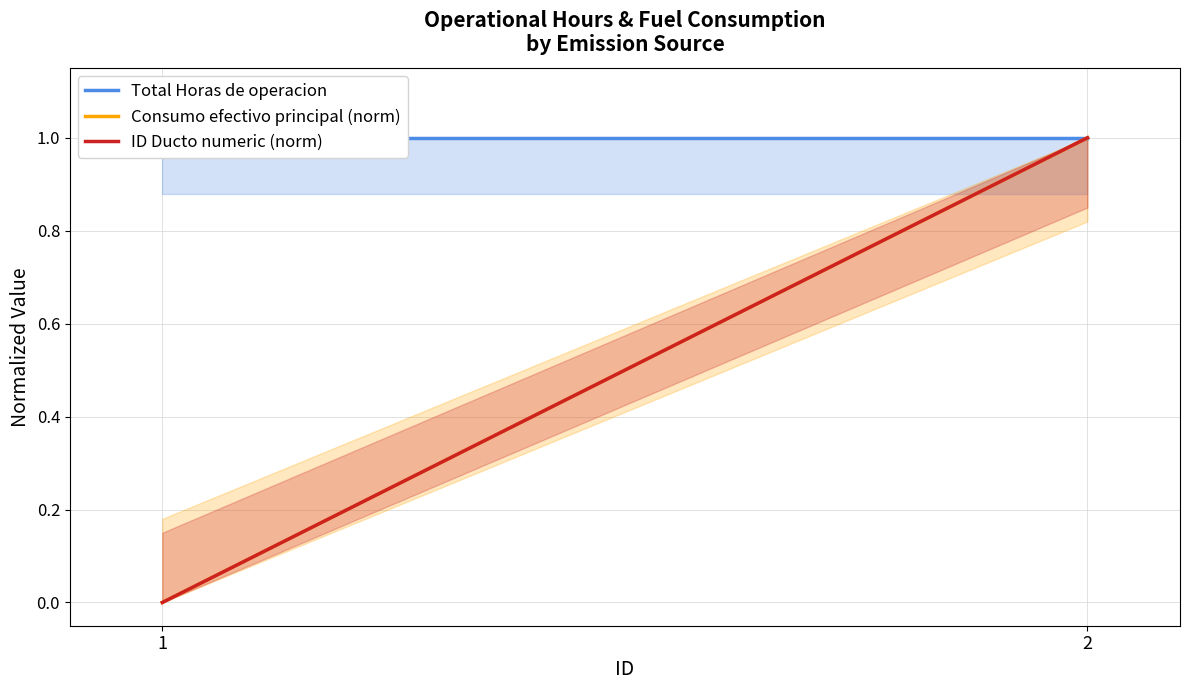

What is the value of the ID Ducto numeric (norm) point at the 2nd from the left?

1